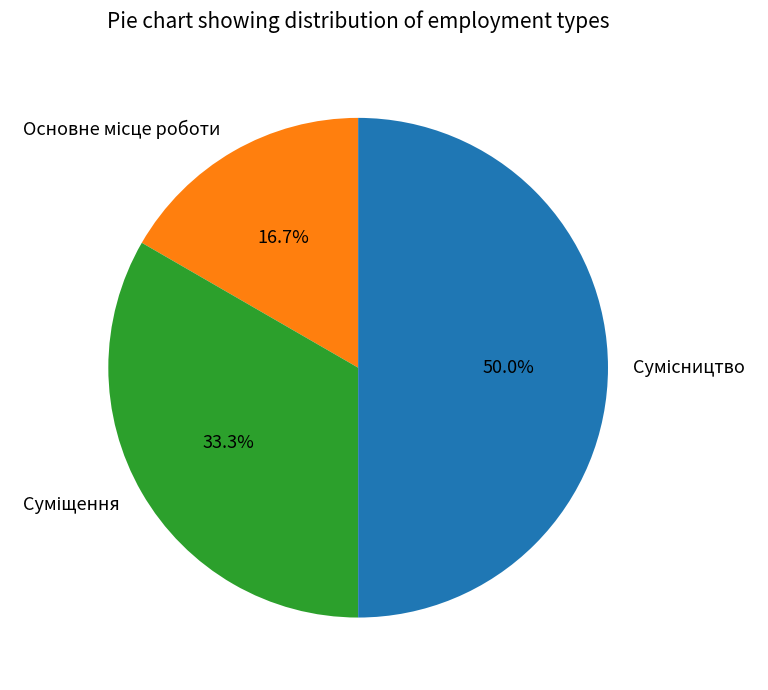

Do Сумісництво and Суміщення together represent more than half of the pie?

Yes